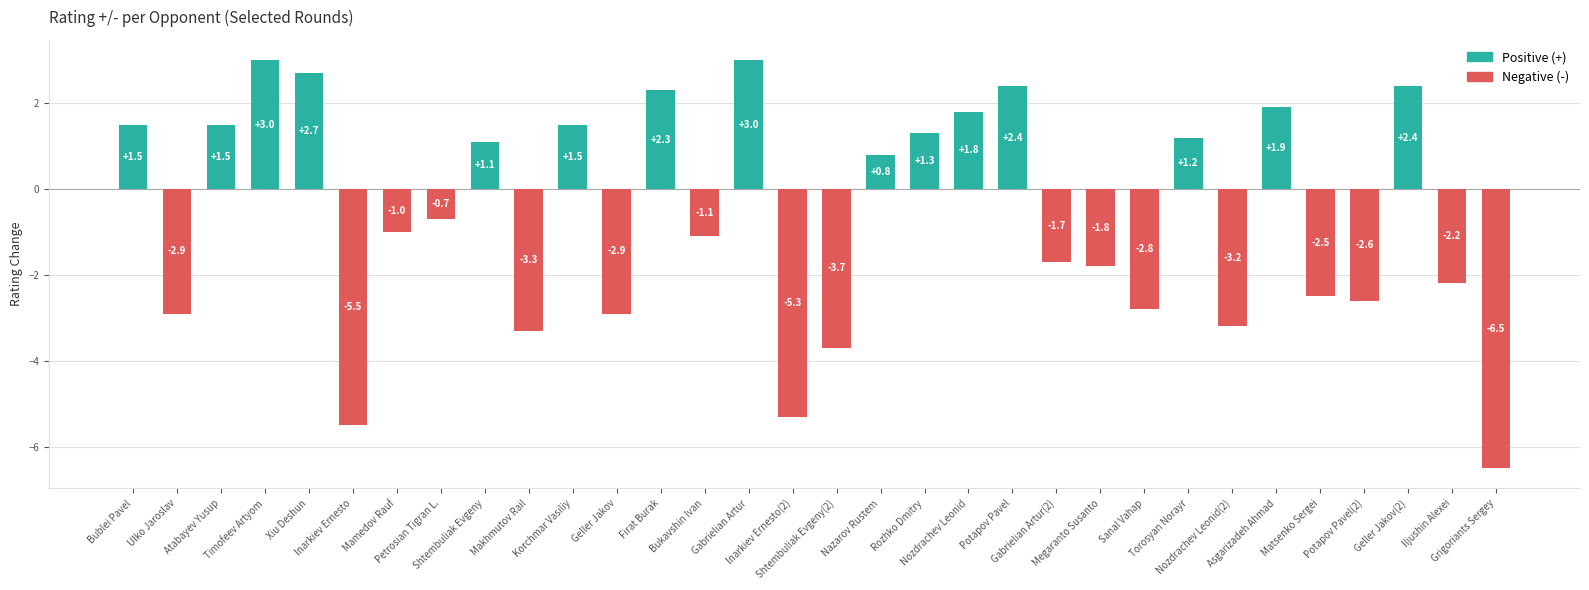

What is the average value?

-0.7